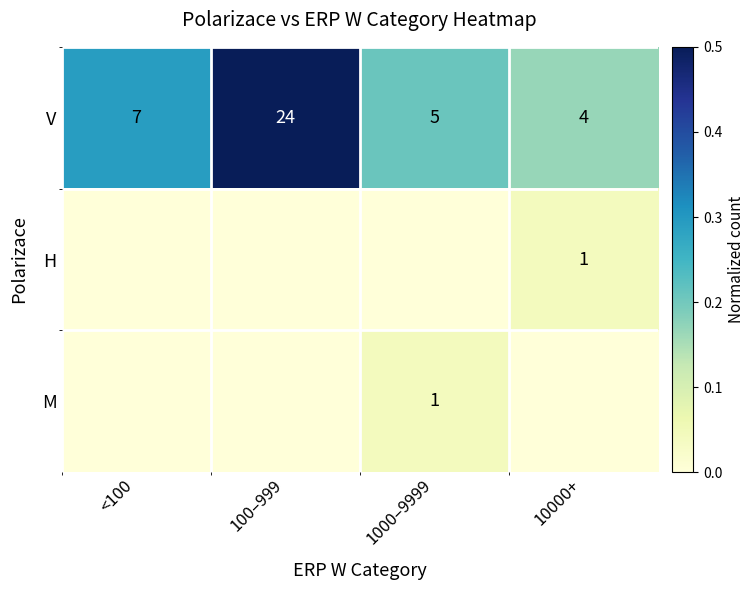

Is it true that V equals 5 at 1000–9999?

True